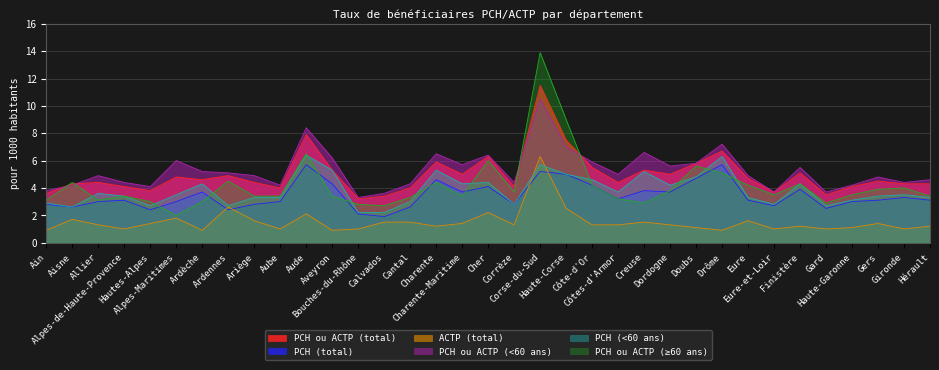

What is the label of the 12th point from the right?

Creuse